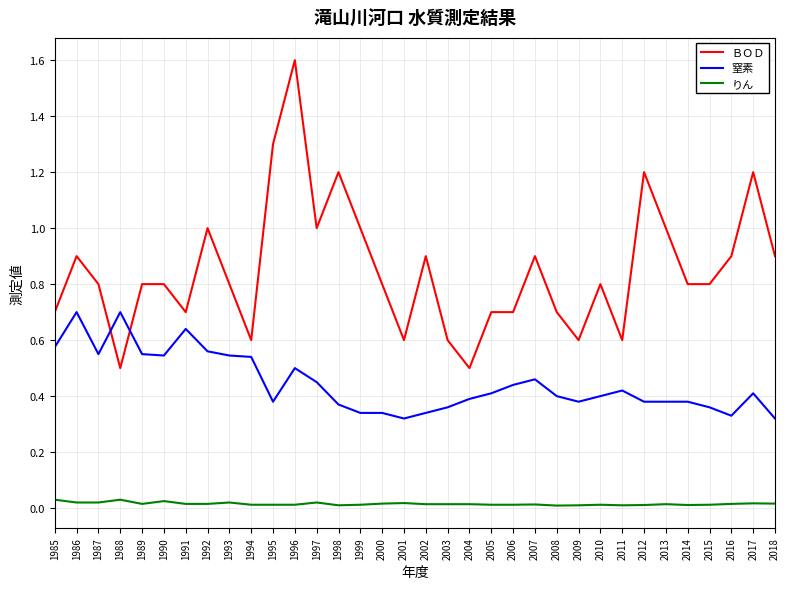

Count the number of data series in this chart.

3